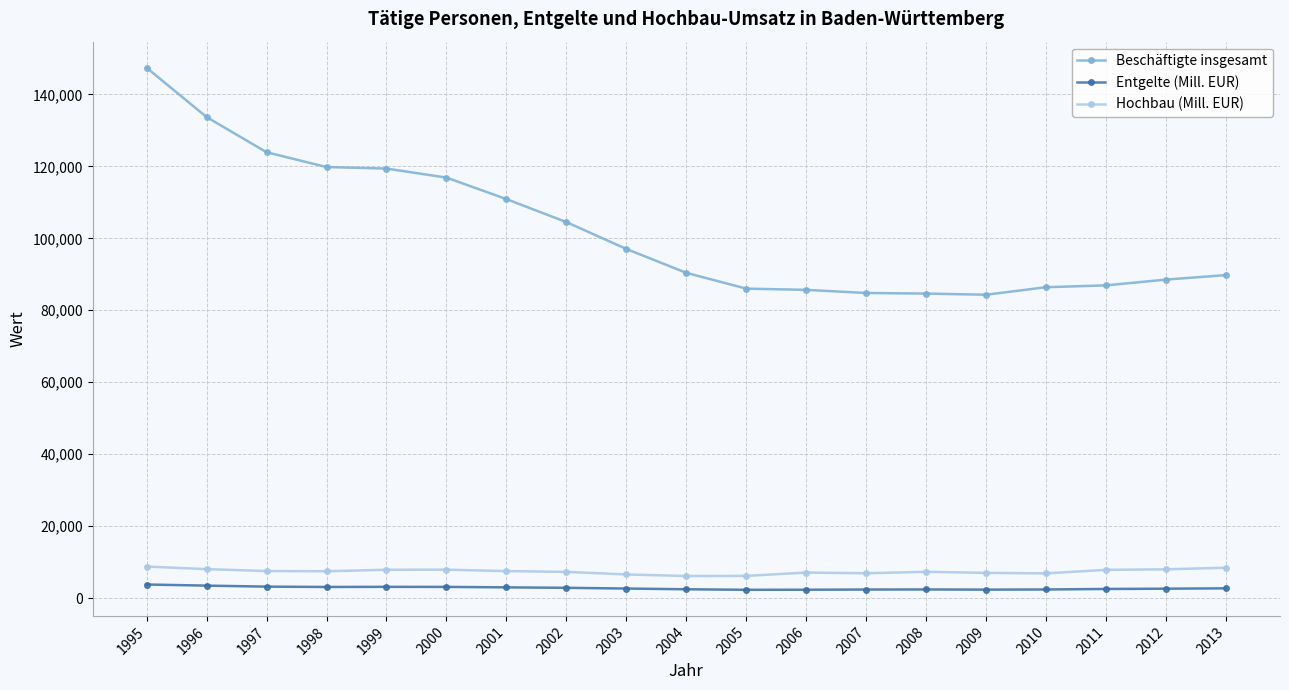

True or false: Entgelte (Mill. EUR) and Beschäftigte insgesamt intersect in this chart.

False